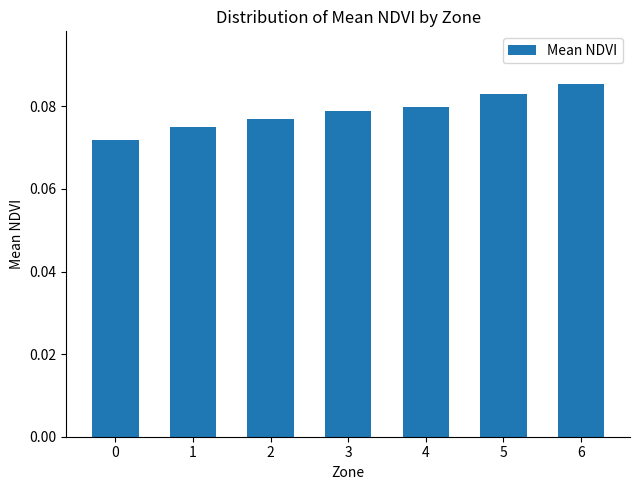

How many series are shown in this chart?

1